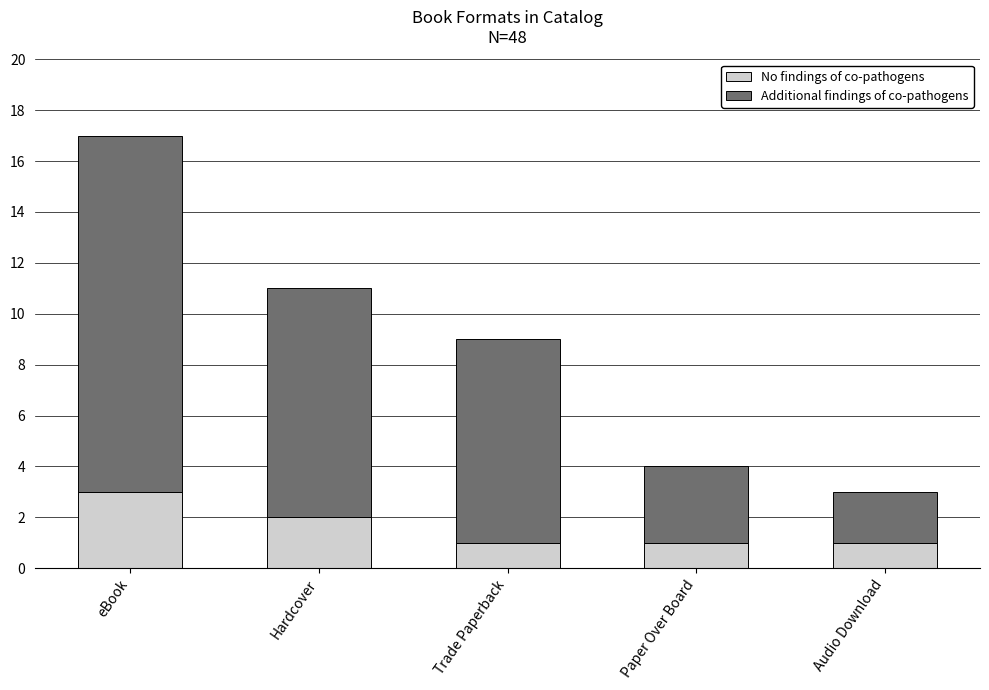

How many bars are there in total?

5